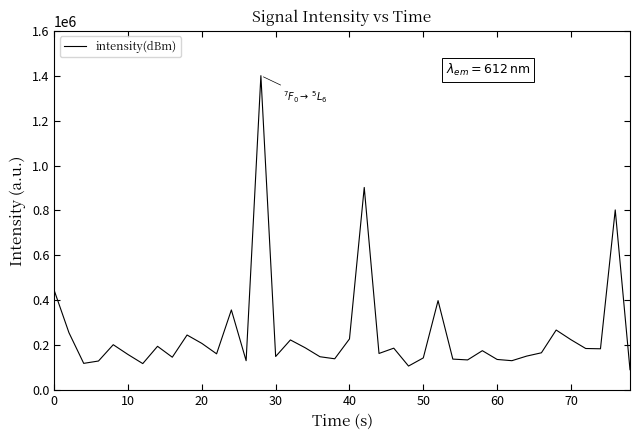

What is the greatest value displayed?

1400000.0